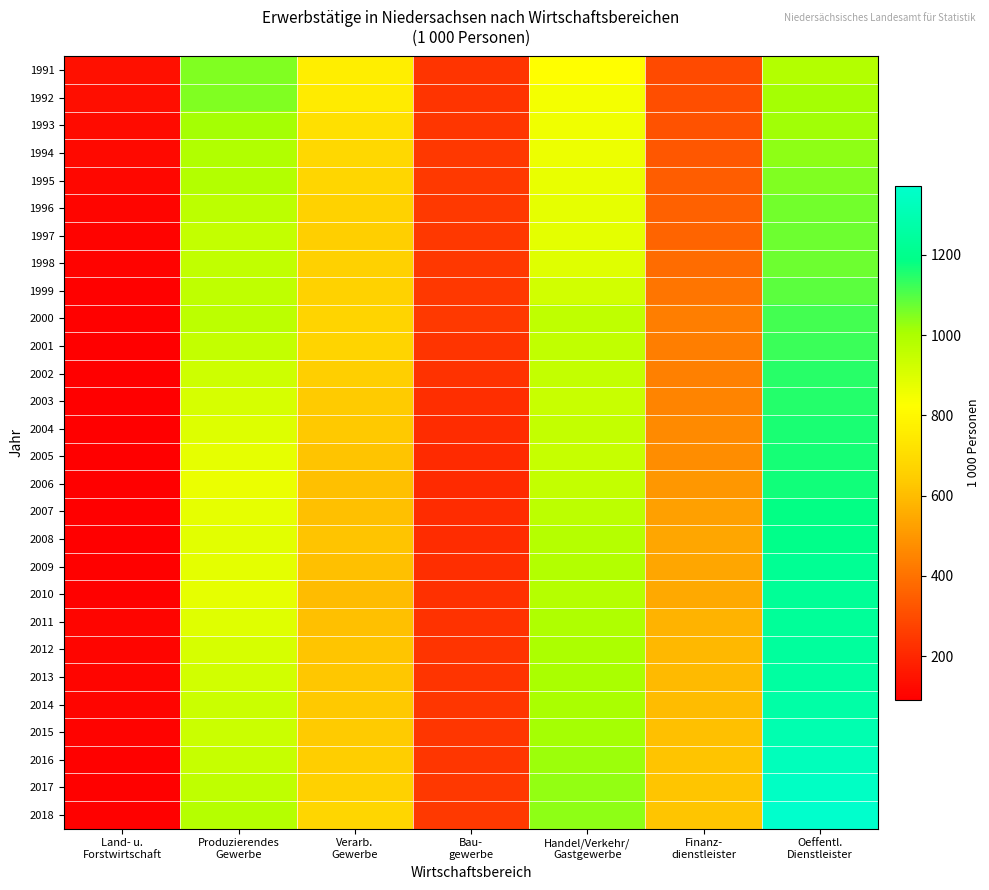

Reading left to right, extract all data points from this chart.

1991: Land- u.
Forstwirtschaft=141.4	Produzierendes
Gewerbe=1050.5	Verarb.
Gewerbe=763.3	Bau-
gewerbe=232.6	Handel/Verkehr/
Gastgewerbe=820.8	Finanz-
dienstleister=294.9	Oeffentl.
Dienstleister=983.5
1992: Land- u.
Forstwirtschaft=133.4	Produzierendes
Gewerbe=1048.1	Verarb.
Gewerbe=756.4	Bau-
gewerbe=236.5	Handel/Verkehr/
Gastgewerbe=845.8	Finanz-
dienstleister=304.1	Oeffentl.
Dienstleister=1008.3
1993: Land- u.
Forstwirtschaft=126.1	Produzierendes
Gewerbe=1012.0	Verarb.
Gewerbe=716.8	Bau-
gewerbe=240.3	Handel/Verkehr/
Gastgewerbe=854.6	Finanz-
dienstleister=313.9	Oeffentl.
Dienstleister=1015.4
1994: Land- u.
Forstwirtschaft=122.2	Produzierendes
Gewerbe=988.6	Verarb.
Gewerbe=687.3	Bau-
gewerbe=247.0	Handel/Verkehr/
Gastgewerbe=857.7	Finanz-
dienstleister=329.8	Oeffentl.
Dienstleister=1034.0
1995: Land- u.
Forstwirtschaft=116.0	Produzierendes
Gewerbe=985.3	Verarb.
Gewerbe=681.9	Bau-
gewerbe=249.8	Handel/Verkehr/
Gastgewerbe=867.5	Finanz-
dienstleister=346.8	Oeffentl.
Dienstleister=1052.1
1996: Land- u.
Forstwirtschaft=108.9	Produzierendes
Gewerbe=964.0	Verarb.
Gewerbe=664.1	Bau-
gewerbe=247.8	Handel/Verkehr/
Gastgewerbe=873.7	Finanz-
dienstleister=354.3	Oeffentl.
Dienstleister=1067.5
1997: Land- u.
Forstwirtschaft=106.2	Produzierendes
Gewerbe=952.5	Verarb.
Gewerbe=656.0	Bau-
gewerbe=246.6	Handel/Verkehr/
Gastgewerbe=880.7	Finanz-
dienstleister=364.4	Oeffentl.
Dienstleister=1071.8
1998: Land- u.
Forstwirtschaft=103.7	Produzierendes
Gewerbe=954.1	Verarb.
Gewerbe=660.1	Bau-
gewerbe=243.8	Handel/Verkehr/
Gastgewerbe=892.4	Finanz-
dienstleister=383.5	Oeffentl.
Dienstleister=1069.3
1999: Land- u.
Forstwirtschaft=101.7	Produzierendes
Gewerbe=957.6	Verarb.
Gewerbe=663.4	Bau-
gewerbe=246.1	Handel/Verkehr/
Gastgewerbe=919.0	Finanz-
dienstleister=408.7	Oeffentl.
Dienstleister=1088.3
2000: Land- u.
Forstwirtschaft=100.5	Produzierendes
Gewerbe=964.8	Verarb.
Gewerbe=669.7	Bau-
gewerbe=247.8	Handel/Verkehr/
Gastgewerbe=959.9	Finanz-
dienstleister=436.3	Oeffentl.
Dienstleister=1115.3
2001: Land- u.
Forstwirtschaft=97.1	Produzierendes
Gewerbe=949.2	Verarb.
Gewerbe=668.8	Bau-
gewerbe=233.8	Handel/Verkehr/
Gastgewerbe=954.4	Finanz-
dienstleister=436.2	Oeffentl.
Dienstleister=1123.5
2002: Land- u.
Forstwirtschaft=96.5	Produzierendes
Gewerbe=932.0	Verarb.
Gewerbe=656.4	Bau-
gewerbe=228.5	Handel/Verkehr/
Gastgewerbe=951.5	Finanz-
dienstleister=439.9	Oeffentl.
Dienstleister=1143.5
2003: Land- u.
Forstwirtschaft=96.2	Produzierendes
Gewerbe=910.3	Verarb.
Gewerbe=642.1	Bau-
gewerbe=221.6	Handel/Verkehr/
Gastgewerbe=940.9	Finanz-
dienstleister=448.6	Oeffentl.
Dienstleister=1148.9
2004: Land- u.
Forstwirtschaft=96.2	Produzierendes
Gewerbe=895.1	Verarb.
Gewerbe=634.3	Bau-
gewerbe=214.2	Handel/Verkehr/
Gastgewerbe=950.7	Finanz-
dienstleister=465.1	Oeffentl.
Dienstleister=1158.5
2005: Land- u.
Forstwirtschaft=94.0	Produzierendes
Gewerbe=874.7	Verarb.
Gewerbe=620.1	Bau-
gewerbe=207.8	Handel/Verkehr/
Gastgewerbe=946.7	Finanz-
dienstleister=476.9	Oeffentl.
Dienstleister=1163.0
2006: Land- u.
Forstwirtschaft=92.2	Produzierendes
Gewerbe=866.0	Verarb.
Gewerbe=610.4	Bau-
gewerbe=208.6	Handel/Verkehr/
Gastgewerbe=952.2	Finanz-
dienstleister=498.9	Oeffentl.
Dienstleister=1171.1
2007: Land- u.
Forstwirtschaft=94.3	Produzierendes
Gewerbe=872.7	Verarb.
Gewerbe=610.0	Bau-
gewerbe=214.2	Handel/Verkehr/
Gastgewerbe=967.3	Finanz-
dienstleister=524.1	Oeffentl.
Dienstleister=1185.7
2008: Land- u.
Forstwirtschaft=95.1	Produzierendes
Gewerbe=883.6	Verarb.
Gewerbe=621.0	Bau-
gewerbe=213.0	Handel/Verkehr/
Gastgewerbe=977.8	Finanz-
dienstleister=540.7	Oeffentl.
Dienstleister=1195.0
2009: Land- u.
Forstwirtschaft=98.9	Produzierendes
Gewerbe=881.6	Verarb.
Gewerbe=610.4	Bau-
gewerbe=218.9	Handel/Verkehr/
Gastgewerbe=982.5	Finanz-
dienstleister=538.8	Oeffentl.
Dienstleister=1219.9
2010: Land- u.
Forstwirtschaft=102.1	Produzierendes
Gewerbe=875.5	Verarb.
Gewerbe=600.3	Bau-
gewerbe=222.6	Handel/Verkehr/
Gastgewerbe=981.9	Finanz-
dienstleister=551.4	Oeffentl.
Dienstleister=1227.8
2011: Land- u.
Forstwirtschaft=108.2	Produzierendes
Gewerbe=890.7	Verarb.
Gewerbe=607.8	Bau-
gewerbe=229.3	Handel/Verkehr/
Gastgewerbe=994.2	Finanz-
dienstleister=575.6	Oeffentl.
Dienstleister=1236.3
2012: Land- u.
Forstwirtschaft=110.8	Produzierendes
Gewerbe=911.0	Verarb.
Gewerbe=623.2	Bau-
gewerbe=232.6	Handel/Verkehr/
Gastgewerbe=1002.5	Finanz-
dienstleister=591.7	Oeffentl.
Dienstleister=1243.9
2013: Land- u.
Forstwirtschaft=107.4	Produzierendes
Gewerbe=922.4	Verarb.
Gewerbe=629.4	Bau-
gewerbe=236.4	Handel/Verkehr/
Gastgewerbe=1005.0	Finanz-
dienstleister=595.9	Oeffentl.
Dienstleister=1257.5
2014: Land- u.
Forstwirtschaft=110.3	Produzierendes
Gewerbe=933.2	Verarb.
Gewerbe=635.4	Bau-
gewerbe=241.1	Handel/Verkehr/
Gastgewerbe=1005.9	Finanz-
dienstleister=598.7	Oeffentl.
Dienstleister=1271.7
2015: Land- u.
Forstwirtschaft=106.8	Produzierendes
Gewerbe=936.3	Verarb.
Gewerbe=641.2	Bau-
gewerbe=239.8	Handel/Verkehr/
Gastgewerbe=1009.2	Finanz-
dienstleister=608.5	Oeffentl.
Dienstleister=1295.3
2016: Land- u.
Forstwirtschaft=100.1	Produzierendes
Gewerbe=945.3	Verarb.
Gewerbe=650.6	Bau-
gewerbe=239.7	Handel/Verkehr/
Gastgewerbe=1018.4	Finanz-
dienstleister=620.0	Oeffentl.
Dienstleister=1326.0
2017: Land- u.
Forstwirtschaft=99.1	Produzierendes
Gewerbe=959.5	Verarb.
Gewerbe=660.7	Bau-
gewerbe=243.4	Handel/Verkehr/
Gastgewerbe=1028.3	Finanz-
dienstleister=623.6	Oeffentl.
Dienstleister=1350.4
2018: Land- u.
Forstwirtschaft=102.0	Produzierendes
Gewerbe=982.4	Verarb.
Gewerbe=678.4	Bau-
gewerbe=248.4	Handel/Verkehr/
Gastgewerbe=1037.5	Finanz-
dienstleister=623.9	Oeffentl.
Dienstleister=1372.7